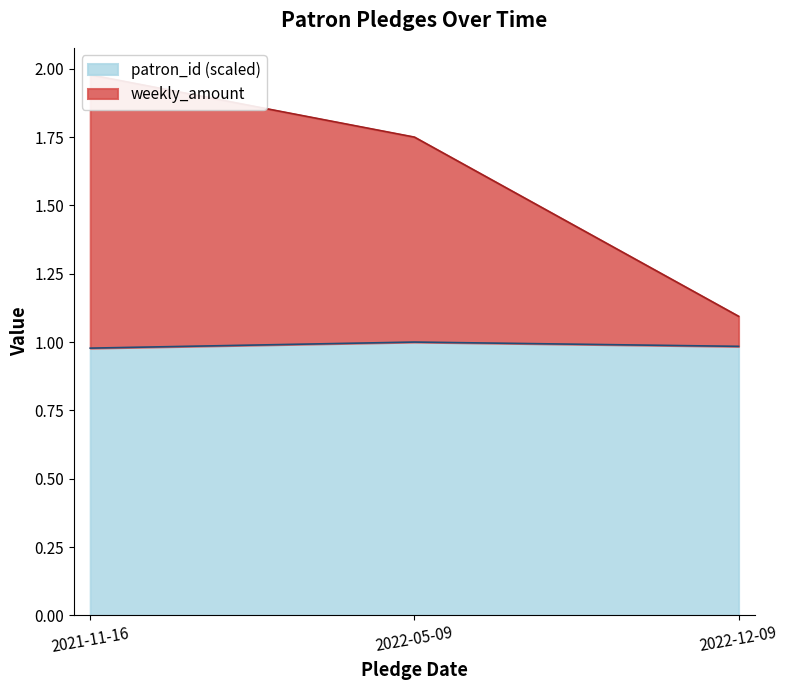

List the labels in order of patron_id_scaled value, smallest first.

2021-11-16, 2022-12-09, 2022-05-09